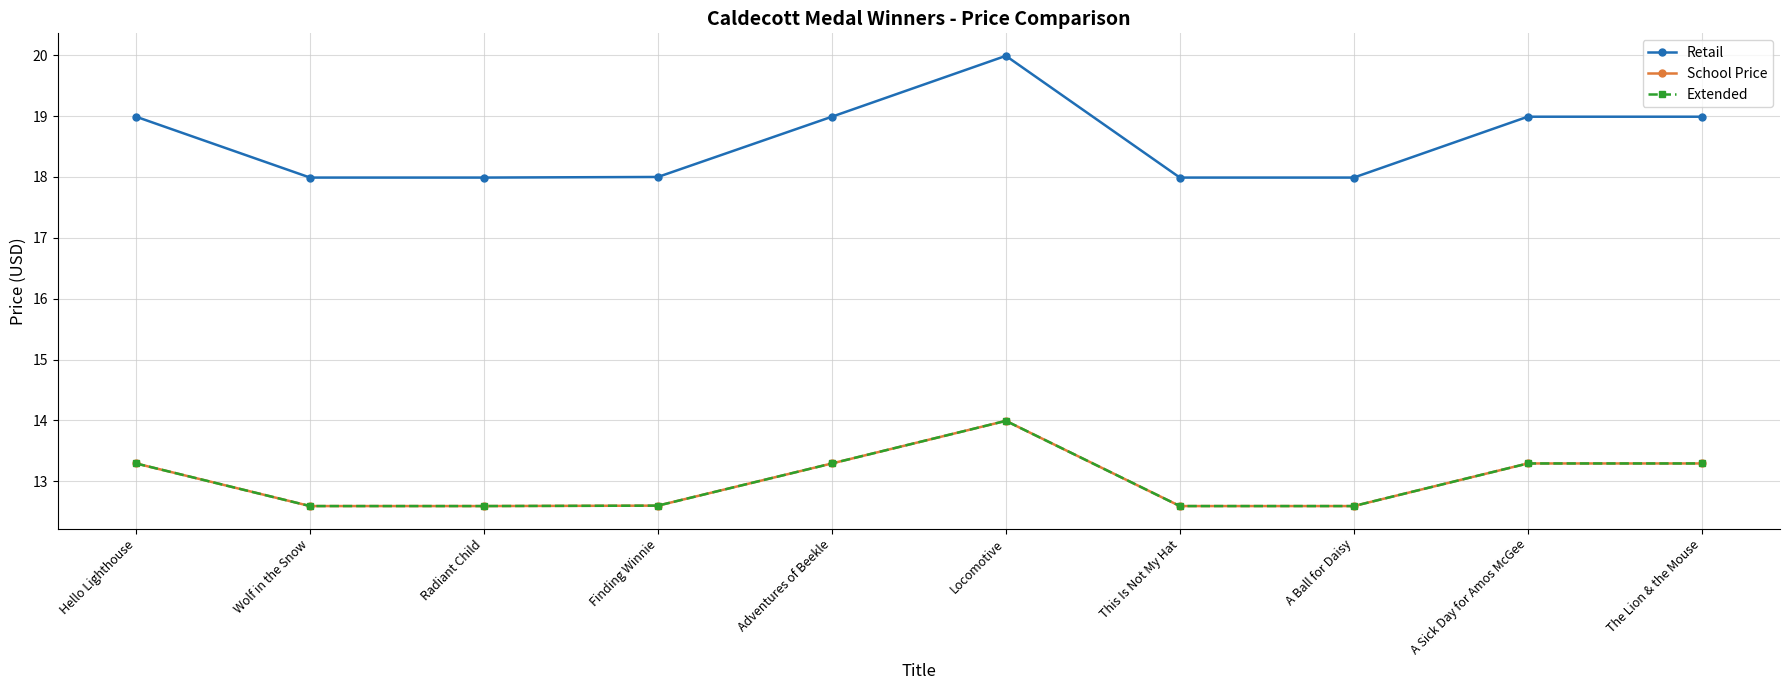

Which category has the lowest value in the School Price series?

Wolf in the Snow